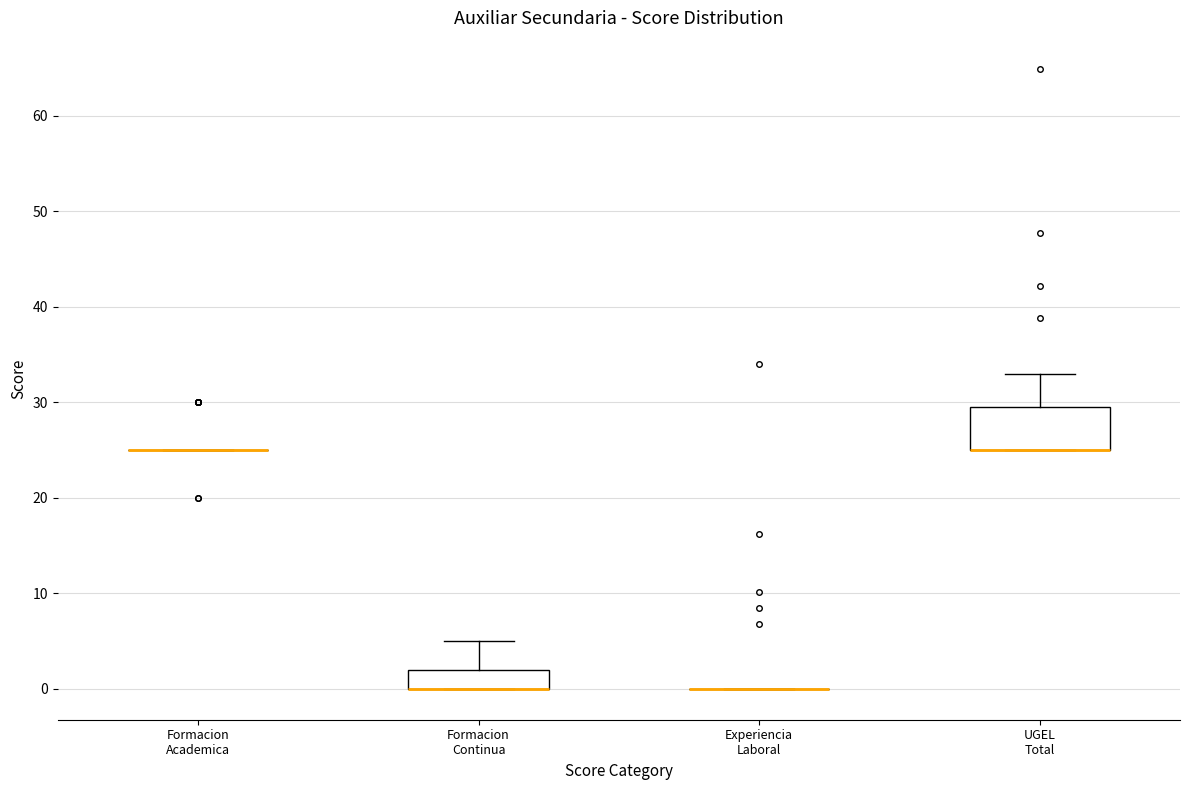

Reading left to right, transcribe this box plot: for each box, give where its median line is, the range the box spans, and where its two whiskers end, as read against the y-axis. The values are not printed on the chart, so give them approximately, as read against the axis.

Formacion Academica: box collapsed to a line at 25, whiskers 25 to 25
Formacion Continua: median 0 (drawn on the box's lower edge), box 0 to 2, whiskers 0 to 5
Experiencia Laboral: box collapsed to a line at 0, whiskers 0 to 0
UGEL Total: median 25 (drawn on the box's lower edge), box 25 to 30, whiskers 25 to 33